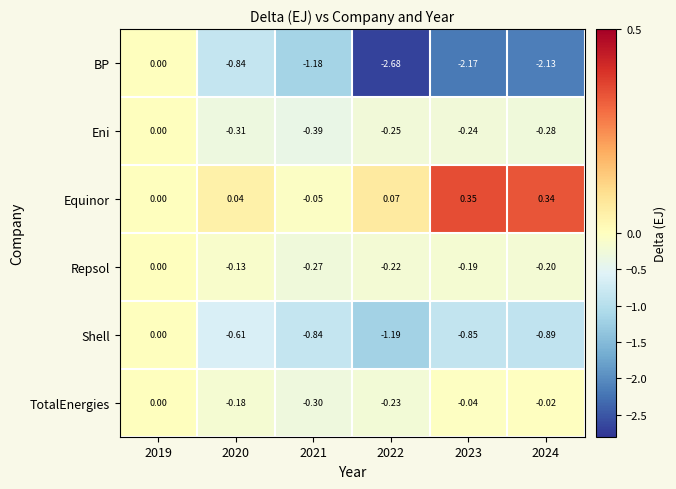

At 2020, list the series in order from largest to smallest.

Equinor, Repsol, TotalEnergies, Eni, Shell, BP